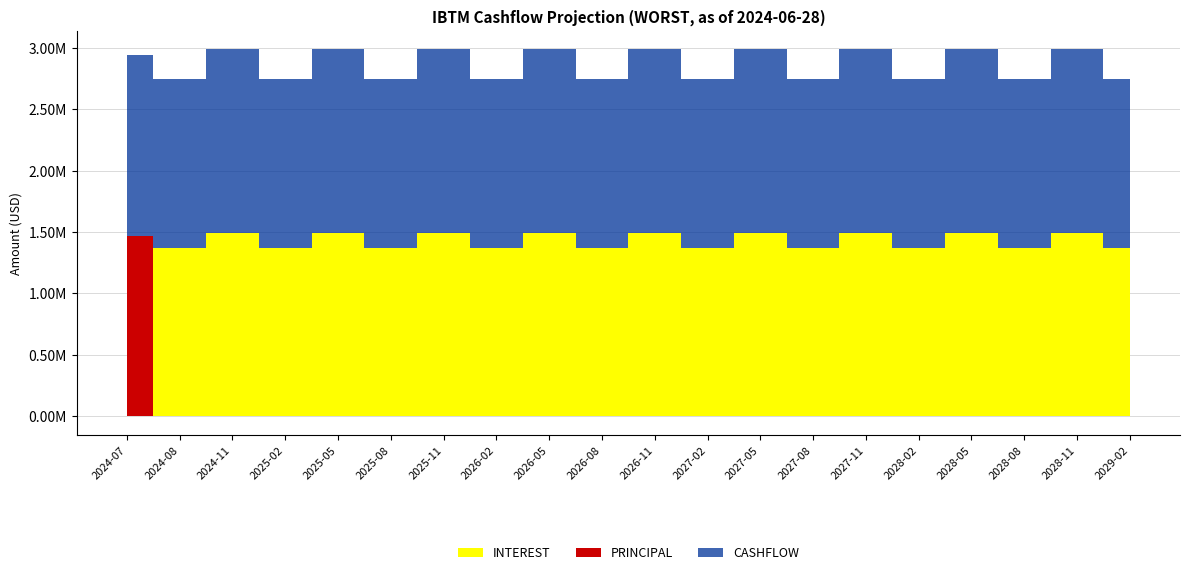

How many data points does each series have?

20